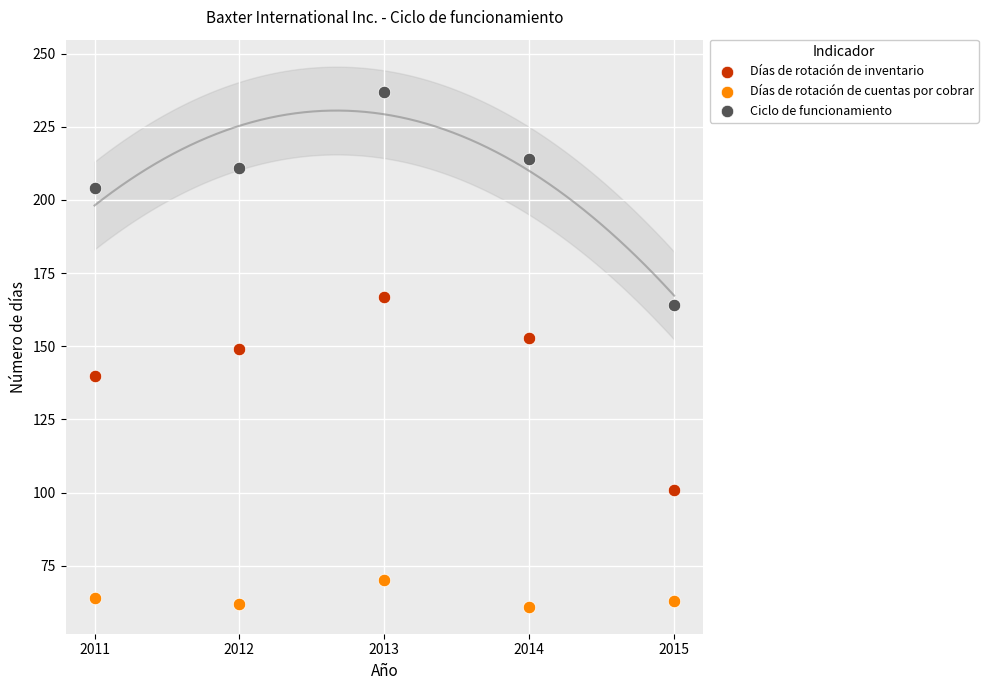

In the Ciclo de funcionamiento series, what Y value is closest to 200?

204